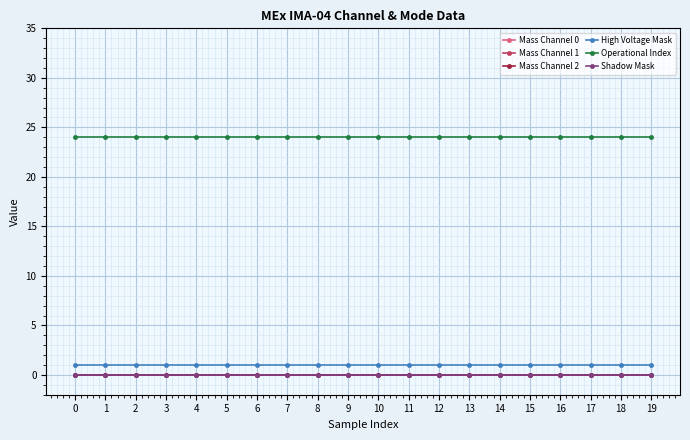

True or false: Operational Index has more than 1 interior local peaks.

False